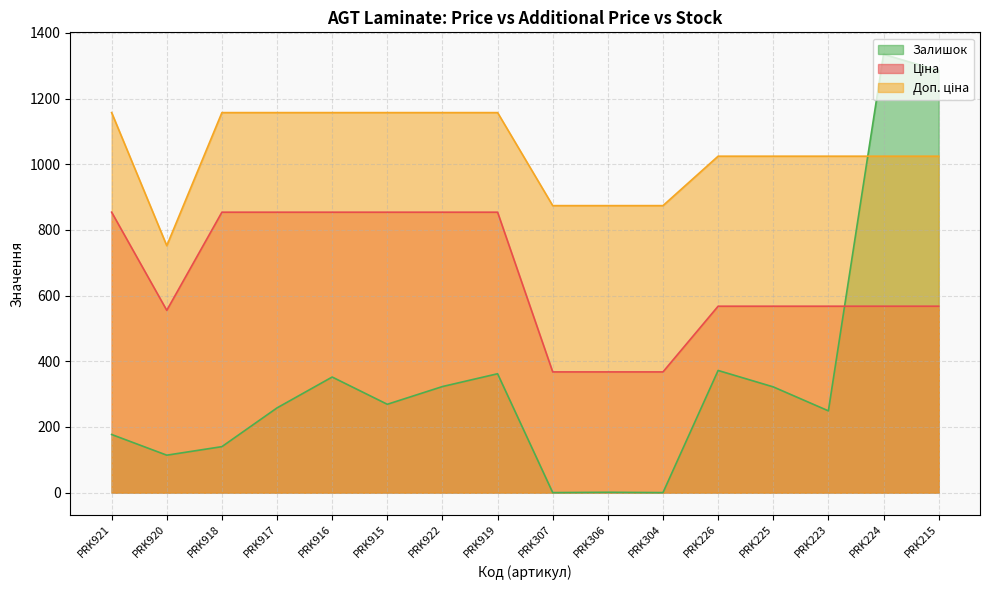

Is it true that Ціна equals 175.8 at PRK225?

False